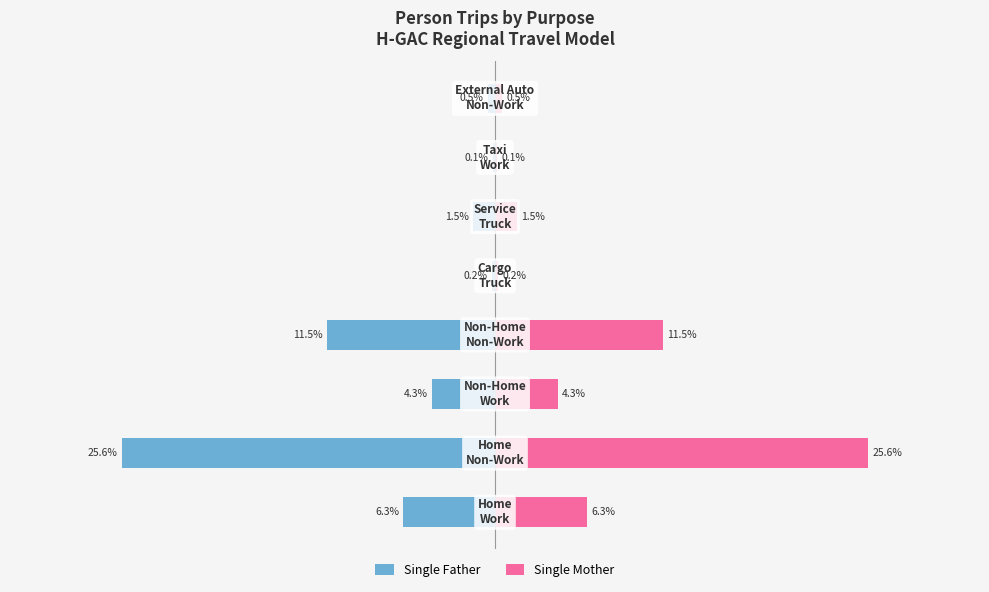

At how many categories does at least one series exceed 13?

1